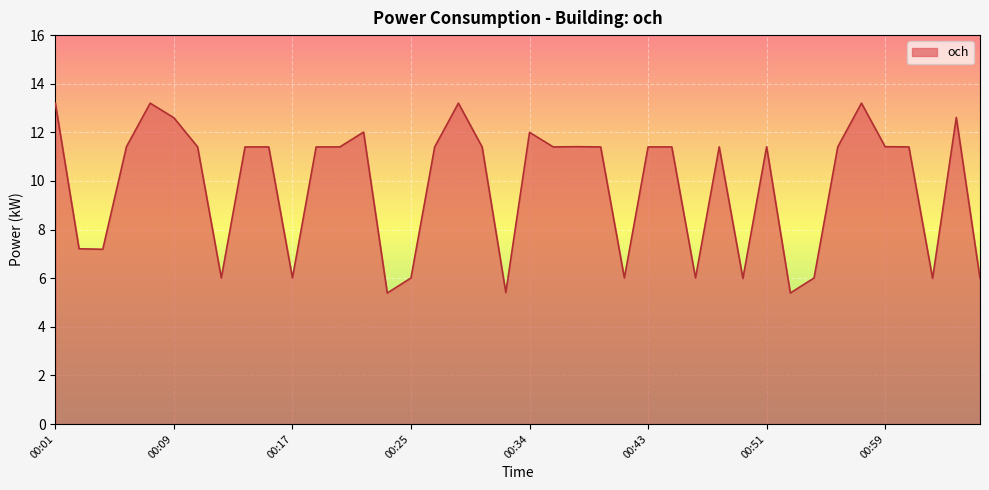

What is the maximum value shown in the chart?

13.2